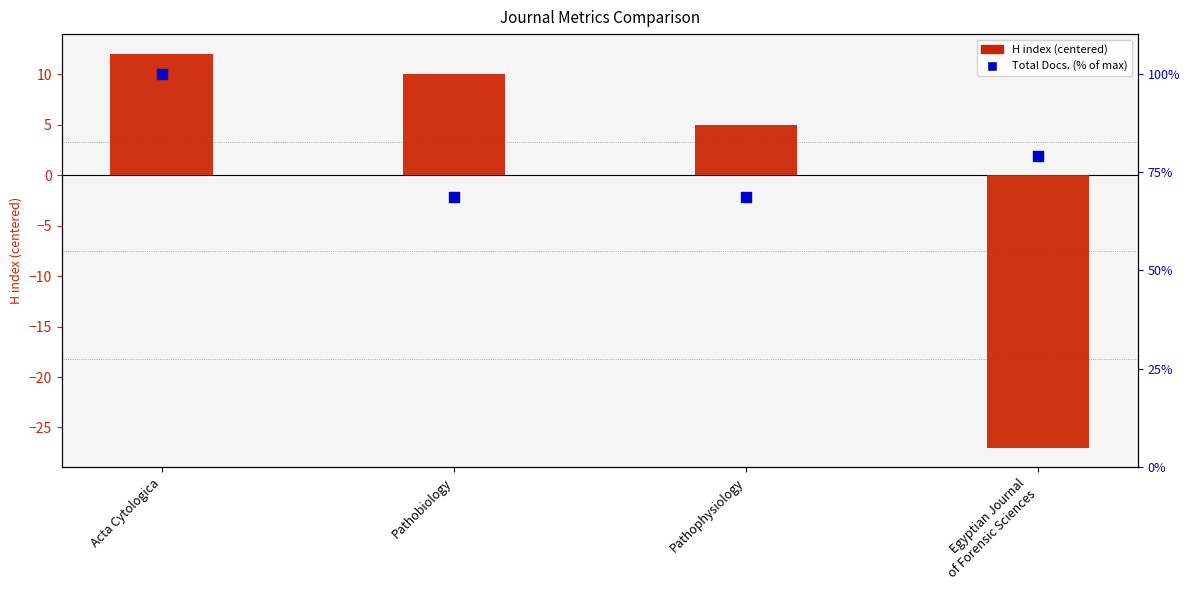

Which series has the largest total across all categories?

Total Docs. % of max